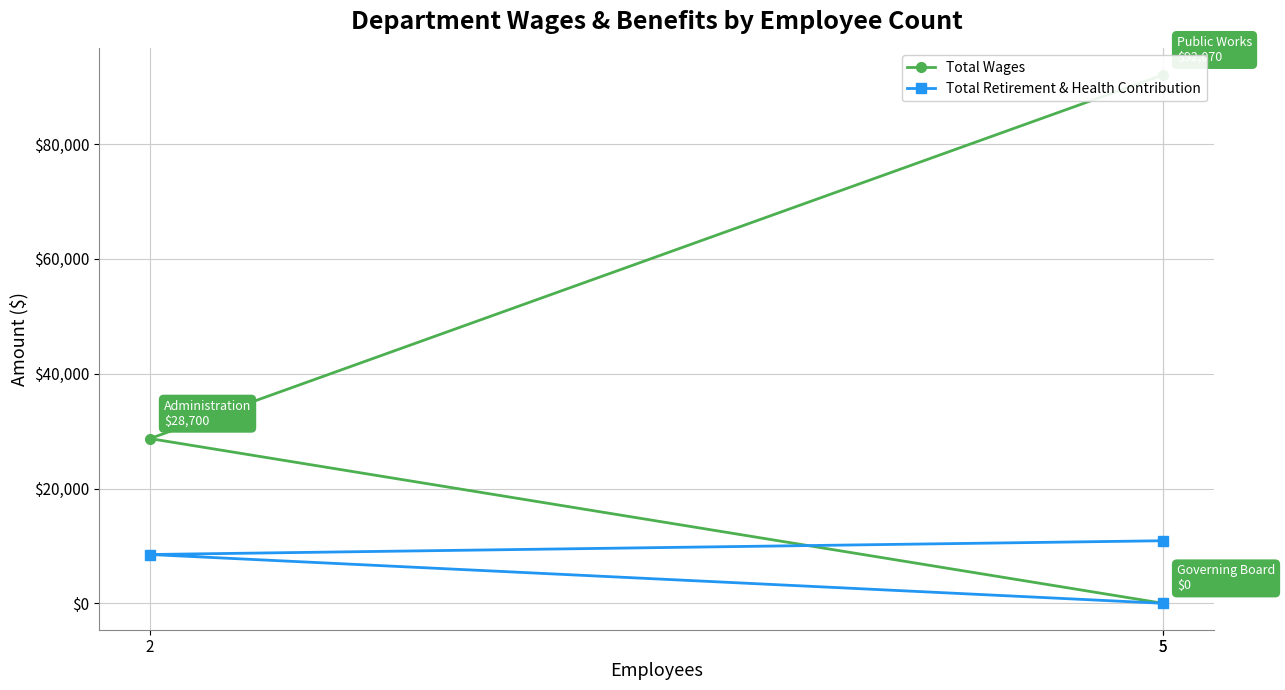

List the series in order of their peak value, highest first.

Total Wages, Total Retirement & Health Contribution